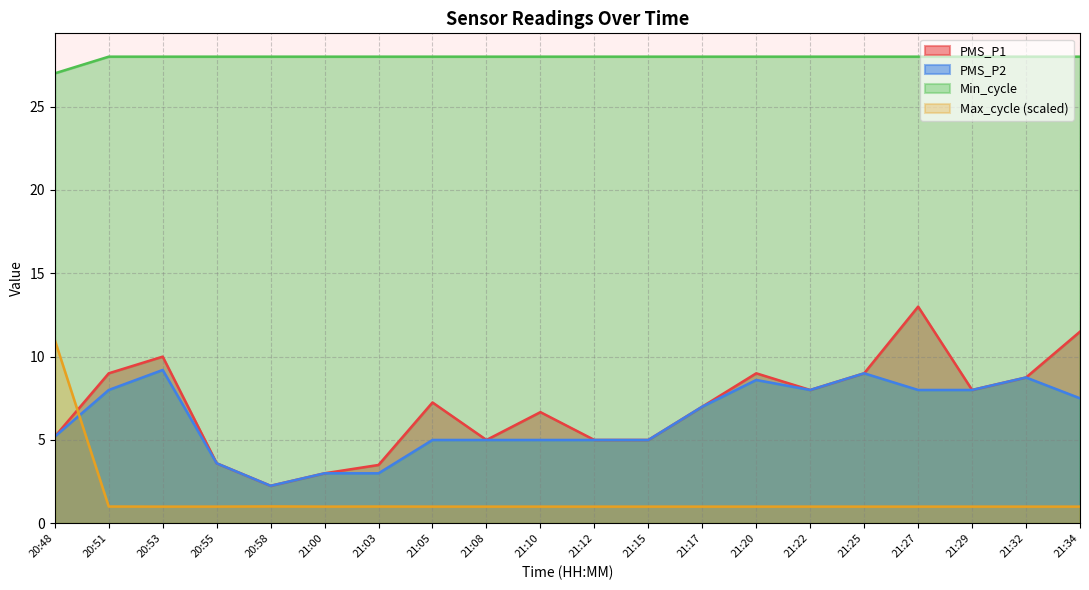

What is the average value of the PMS_P2 series?

6.2